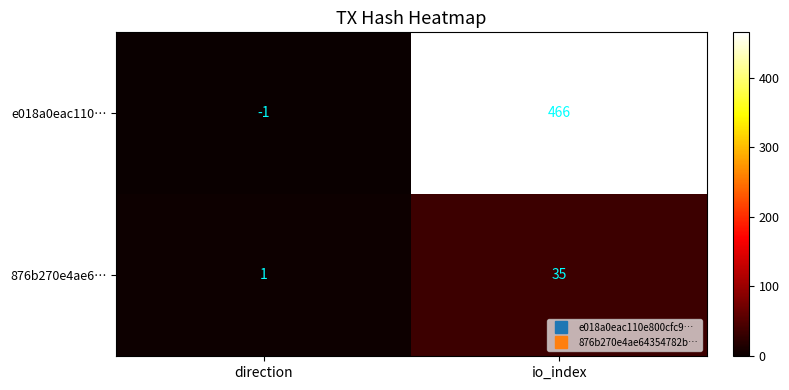

What is the sum of the e018a0eac110… values at direction and io_index?

465